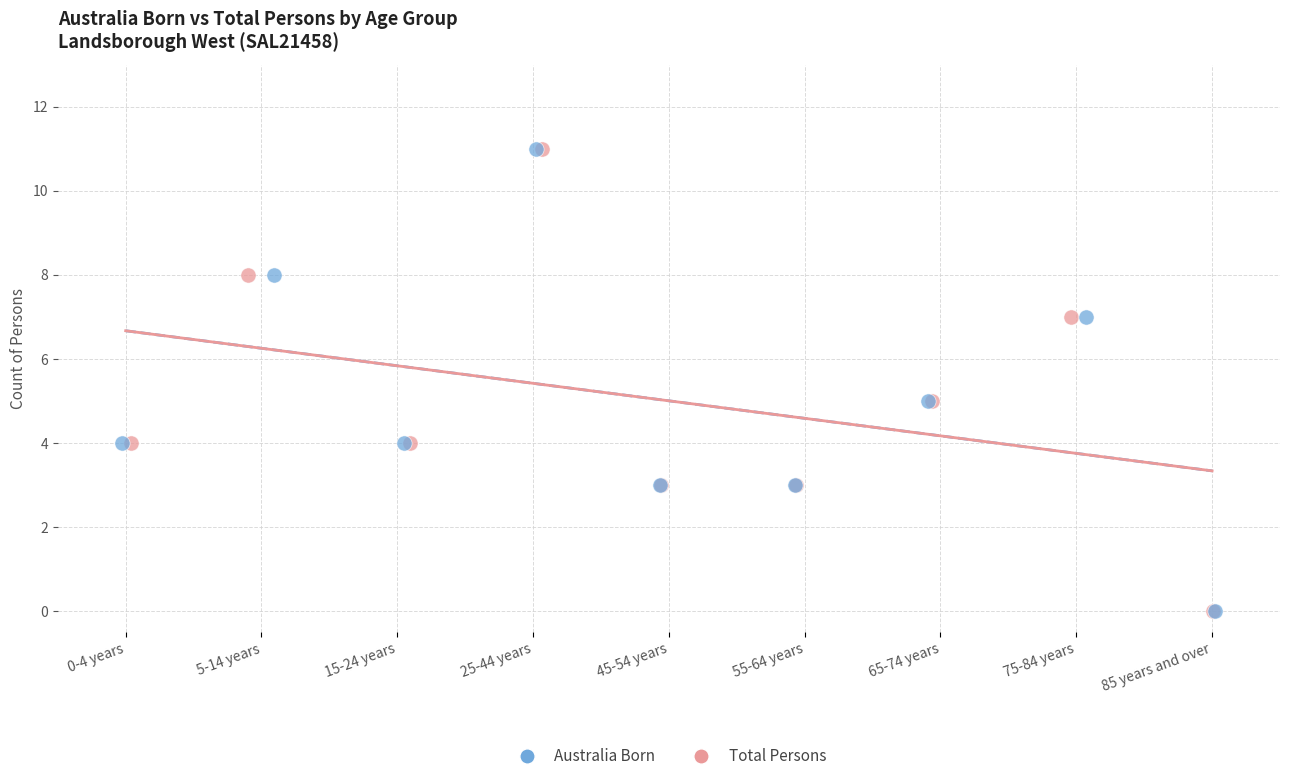

What are all the series names shown in the legend?

Australia Born, Total Persons